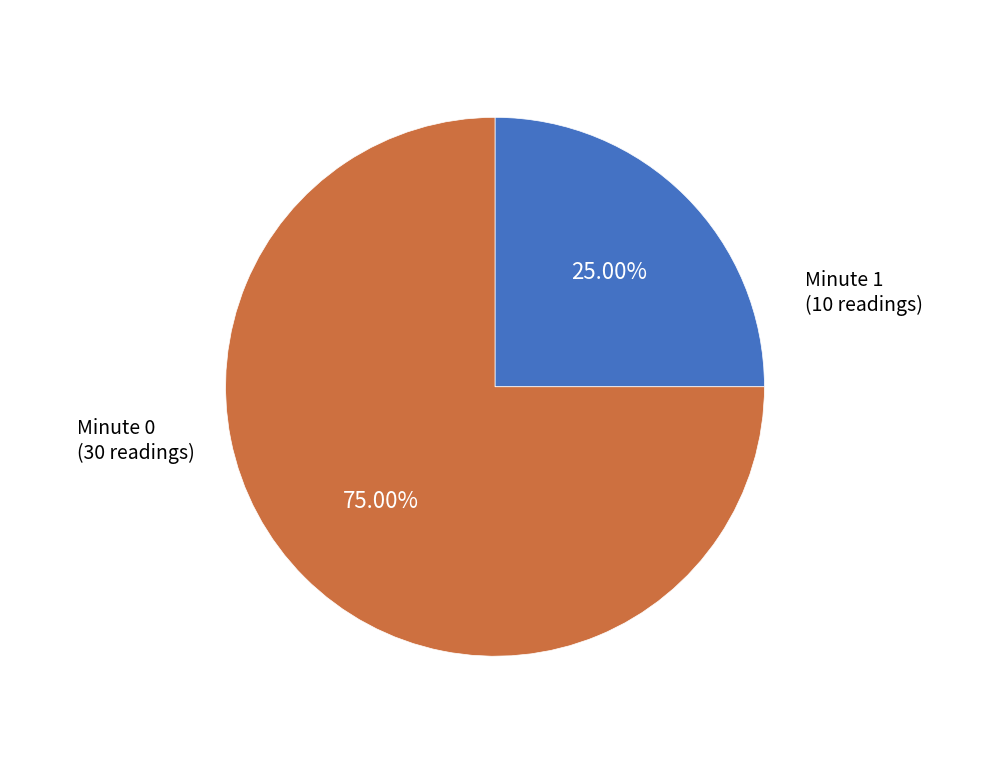

What is the largest slice in the pie chart?

Minute 0 (30 readings)